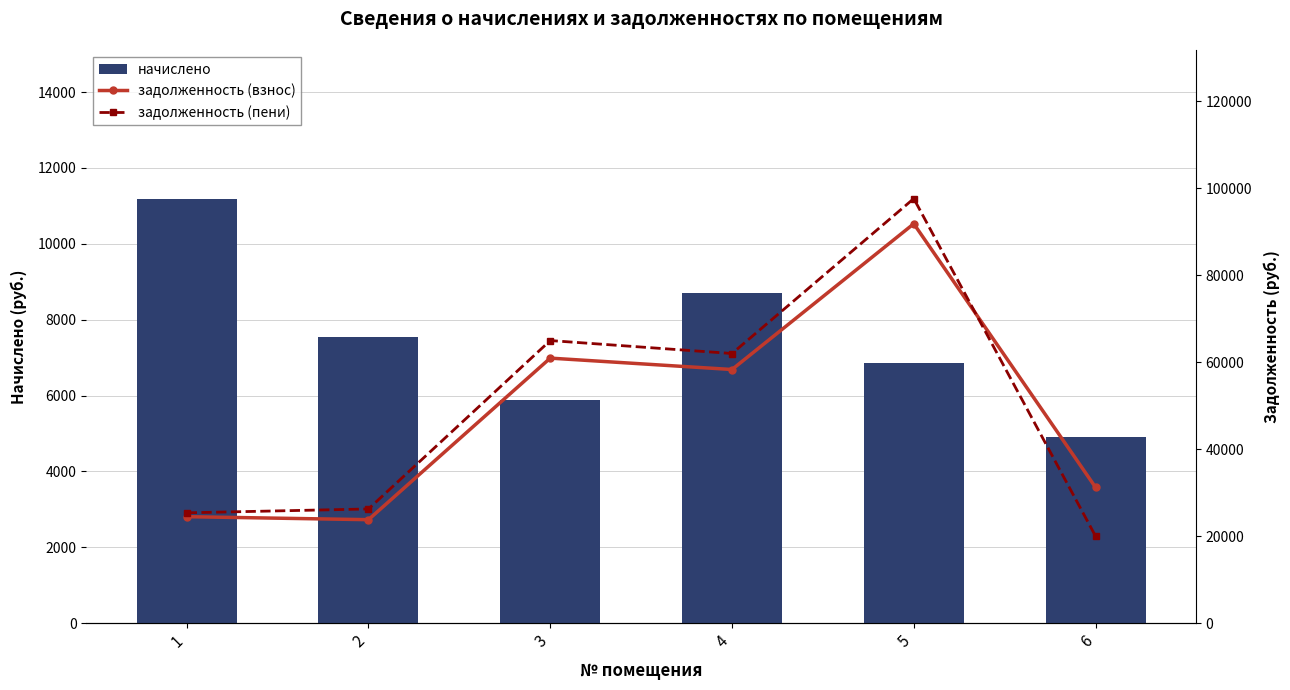

What is the smallest value displayed?

4907.0